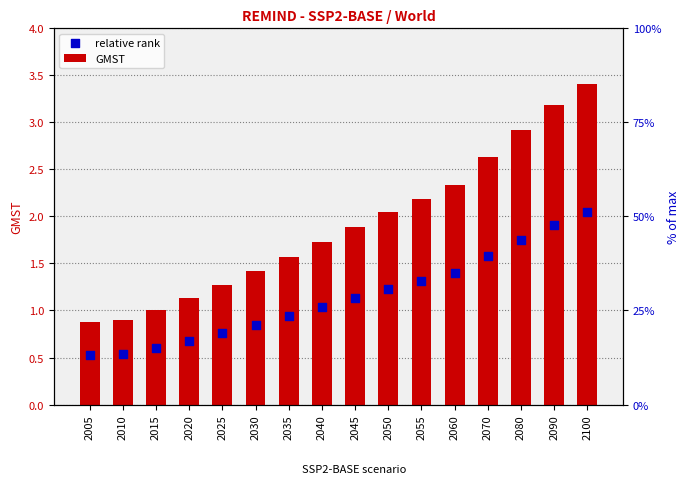

Which series contains the highest Y value?

GMST